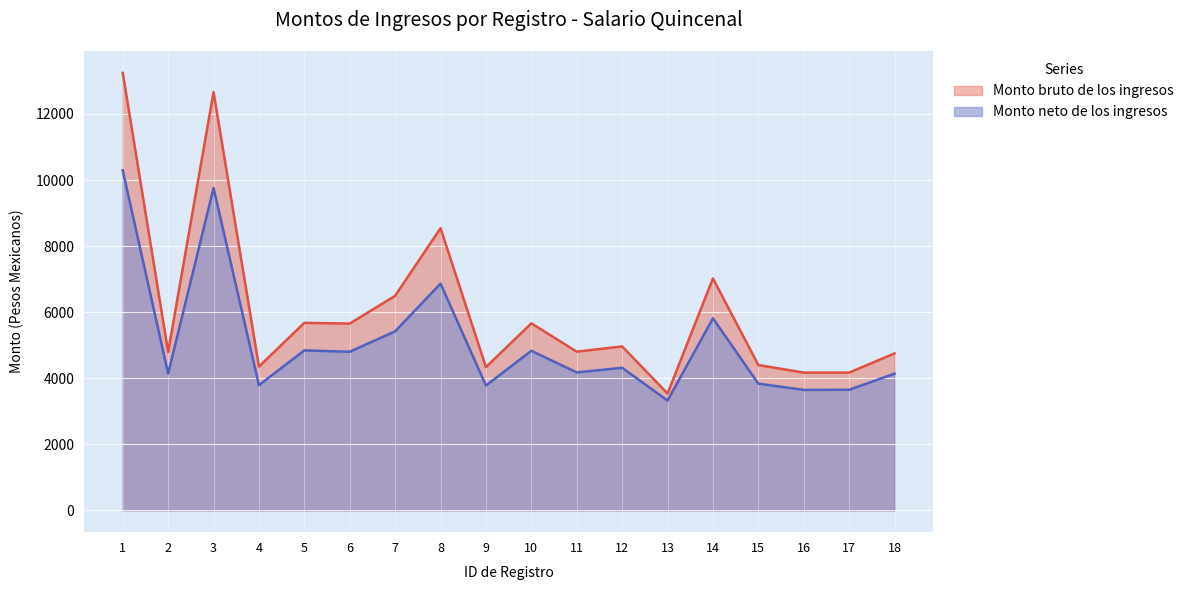

How many lines are shown in the chart?

2